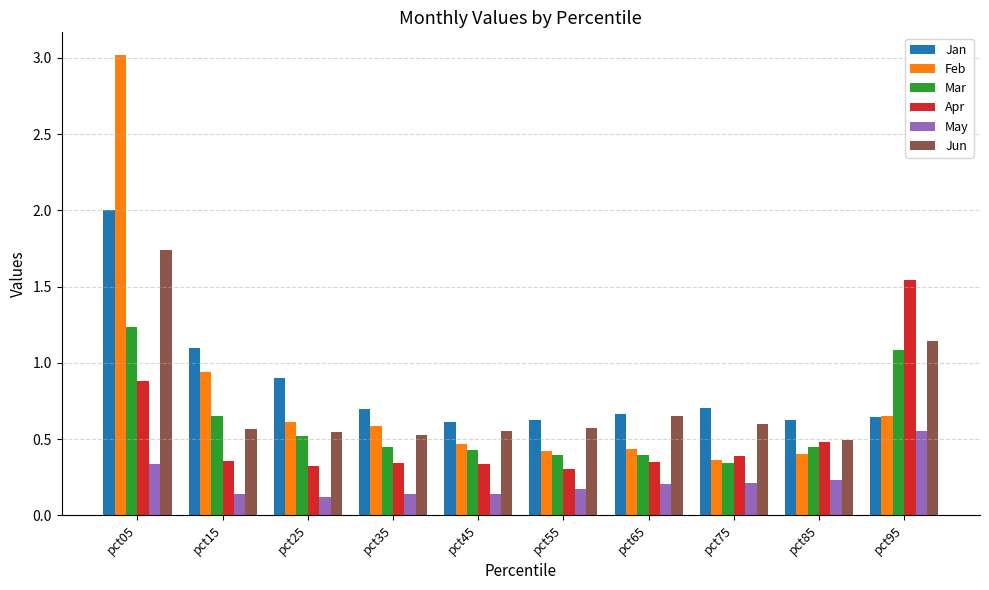

Is the value of Jun at pct05 greater than the value of Jan at pct65?

Yes